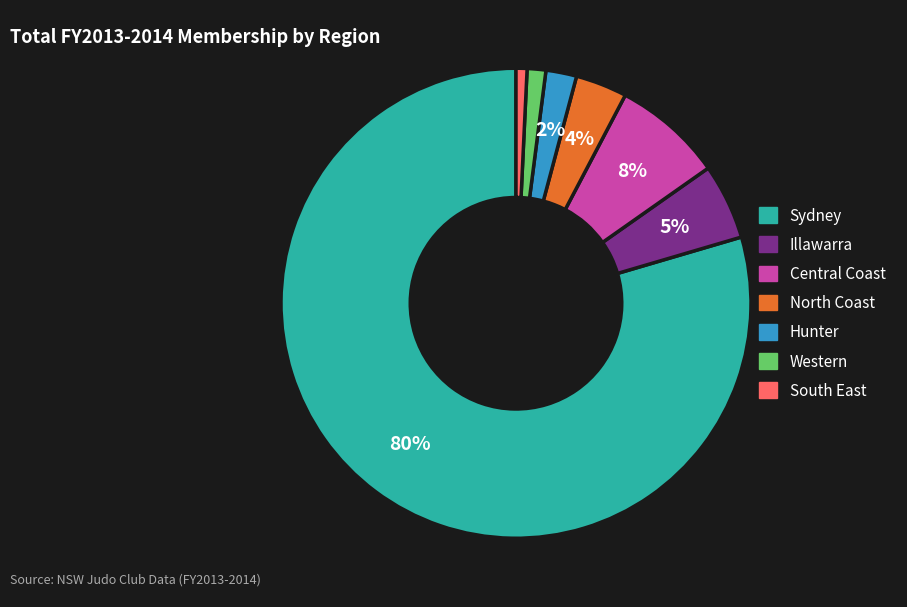

Which slice is the largest?

Sydney